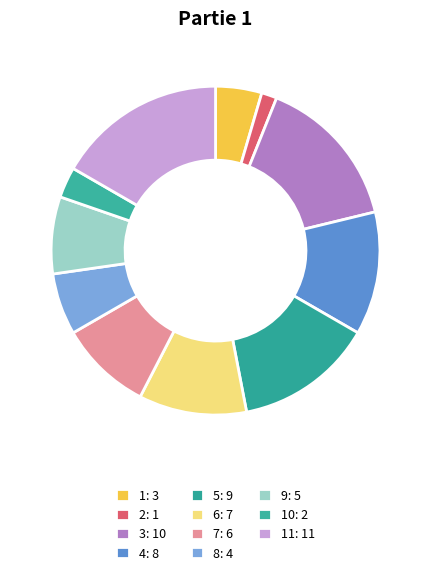

What is the largest slice in the pie chart?

11